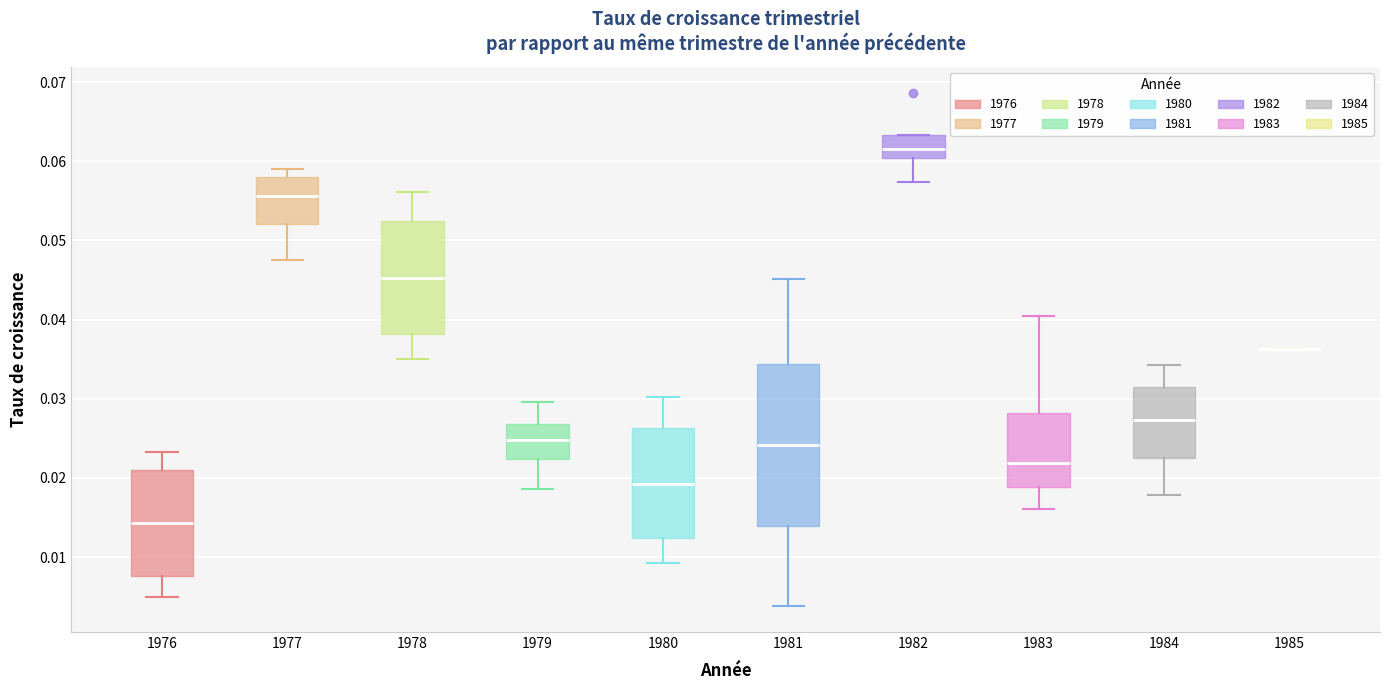

Where is the upper edge of the box at x = 1981 on the y-axis? The values are not printed on the chart, so give them approximately, as read against the axis.

0.034